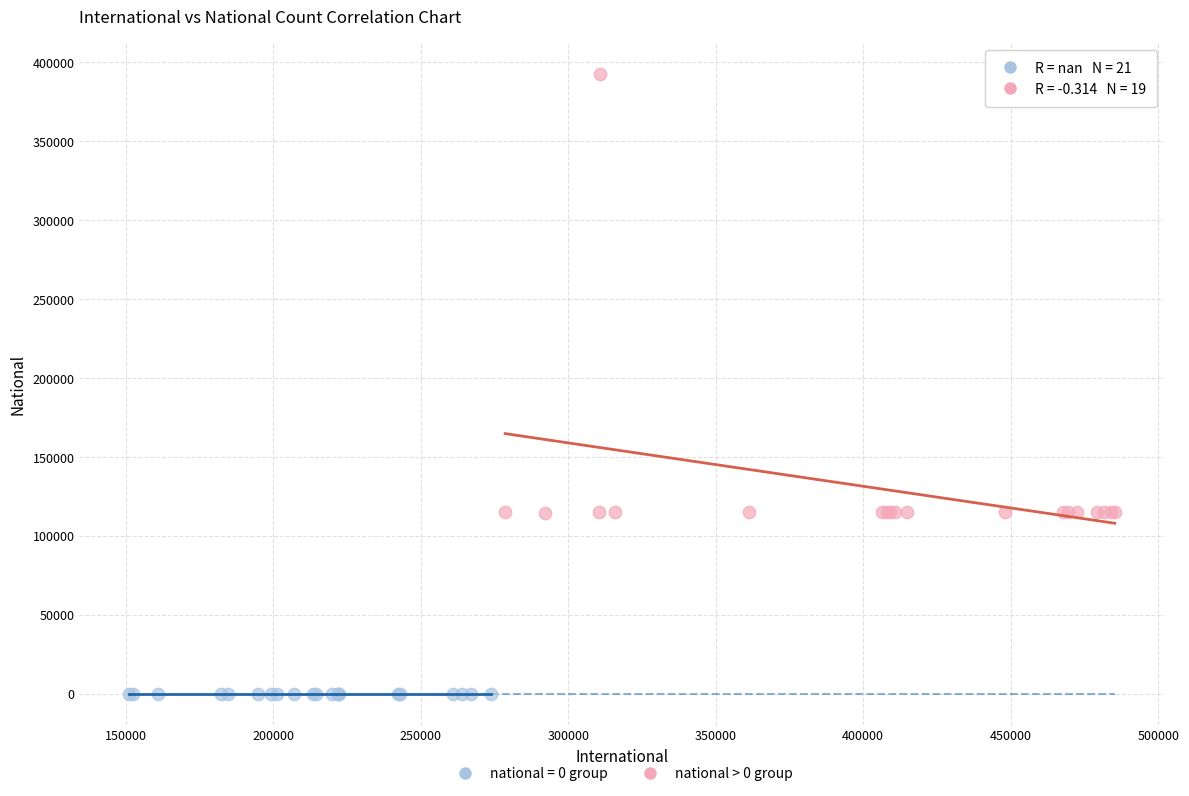

Which series reaches the maximum Y coordinate?

national > 0 group